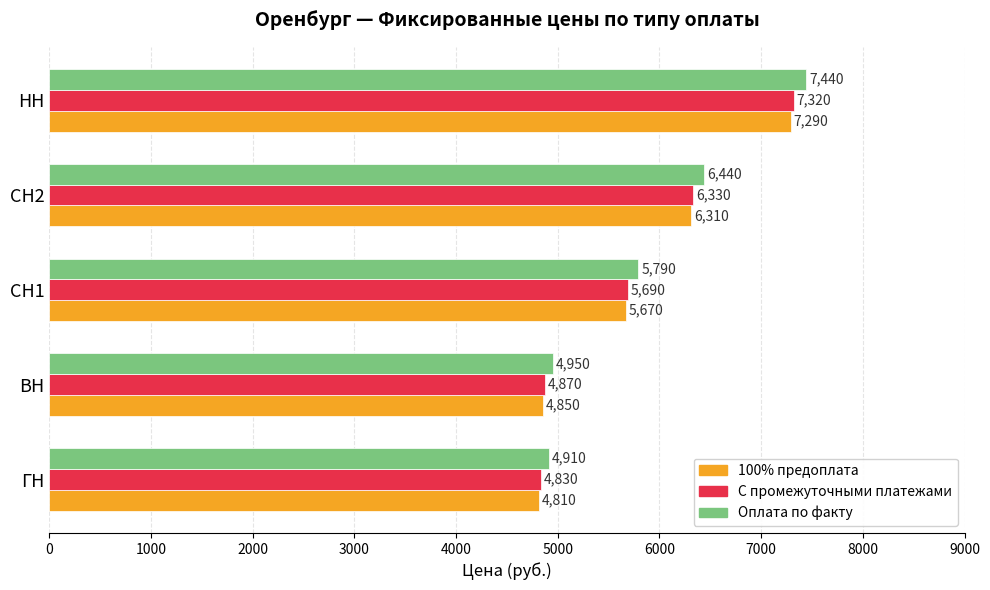

Is it true that 100% предоплата equals 12721 at НН?

False